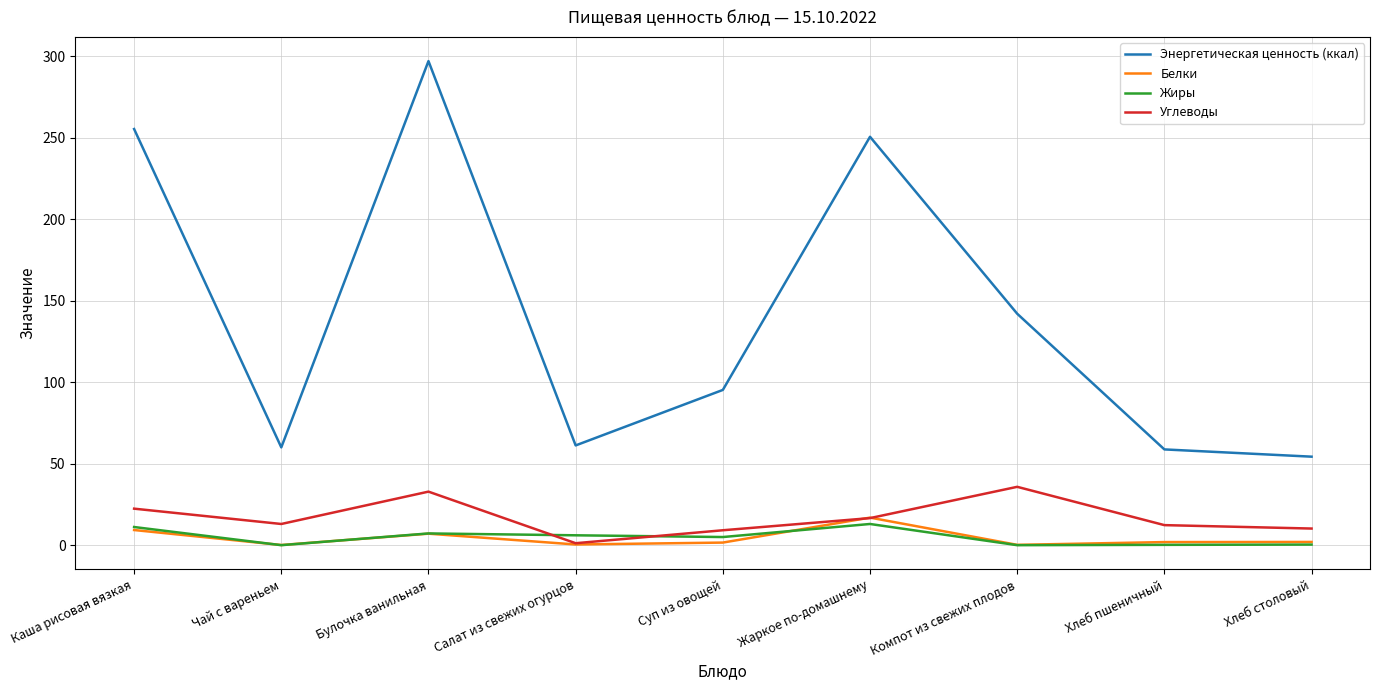

What value does the Жиры series have at Каша рисовая вязкая?

11.1